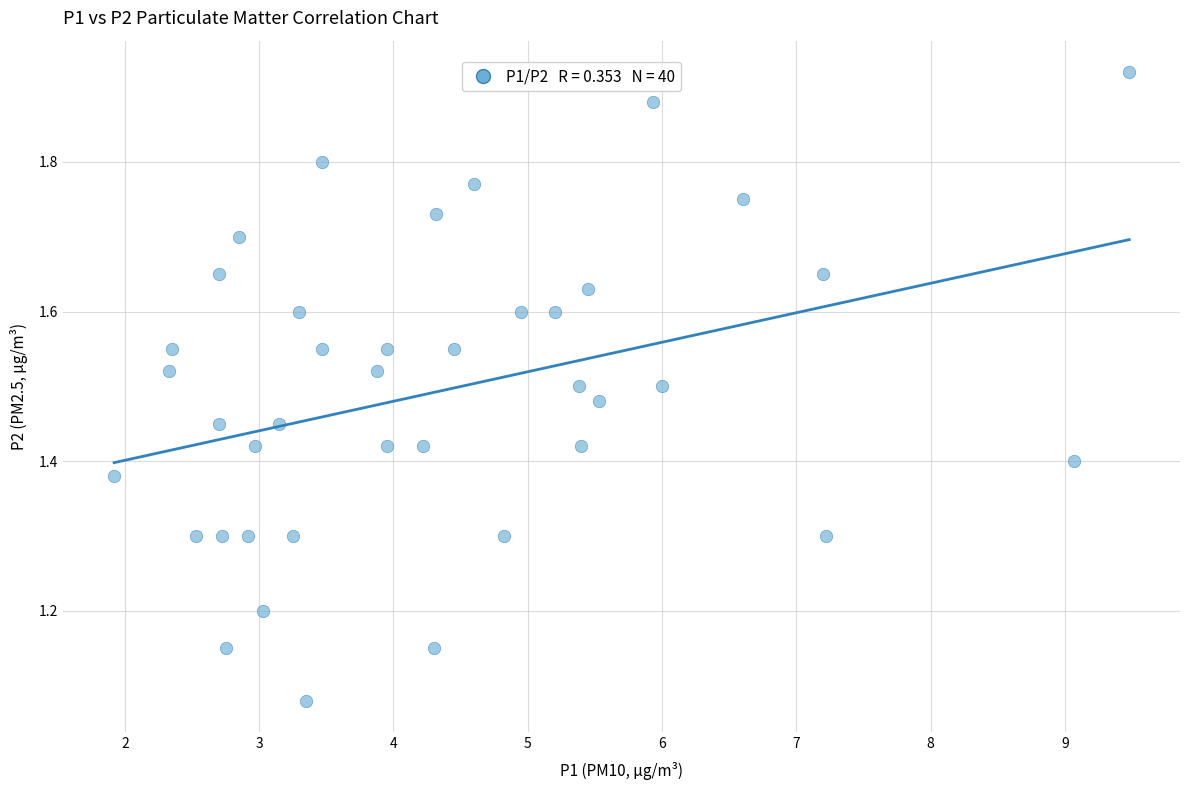

What is the range of X values (max minus min)?

7.6